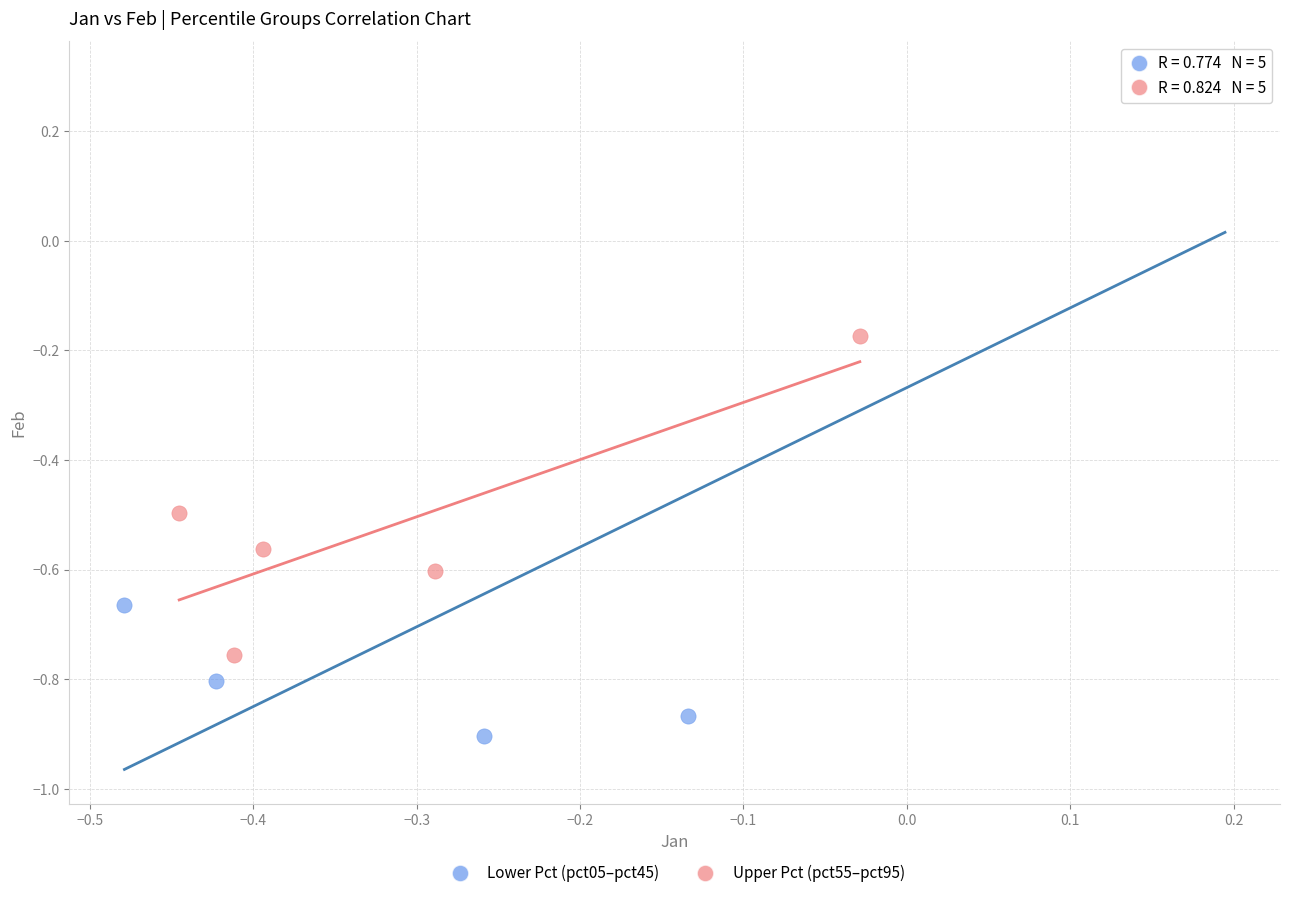

Which series has the largest Y range (max minus min)?

Lower Pct (pct05–pct45)